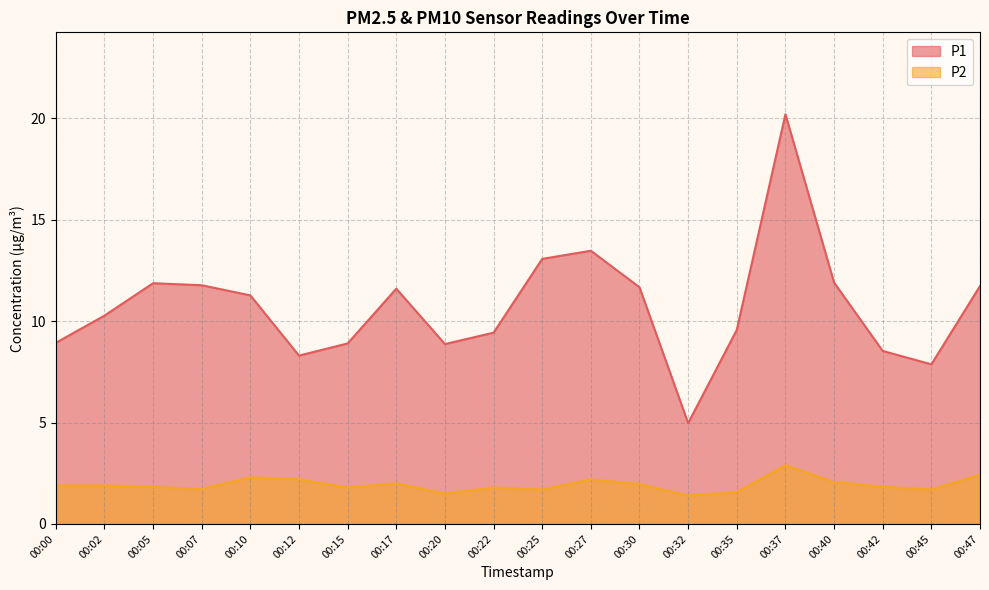

Between 00:17 and 00:05, which is larger?

00:05